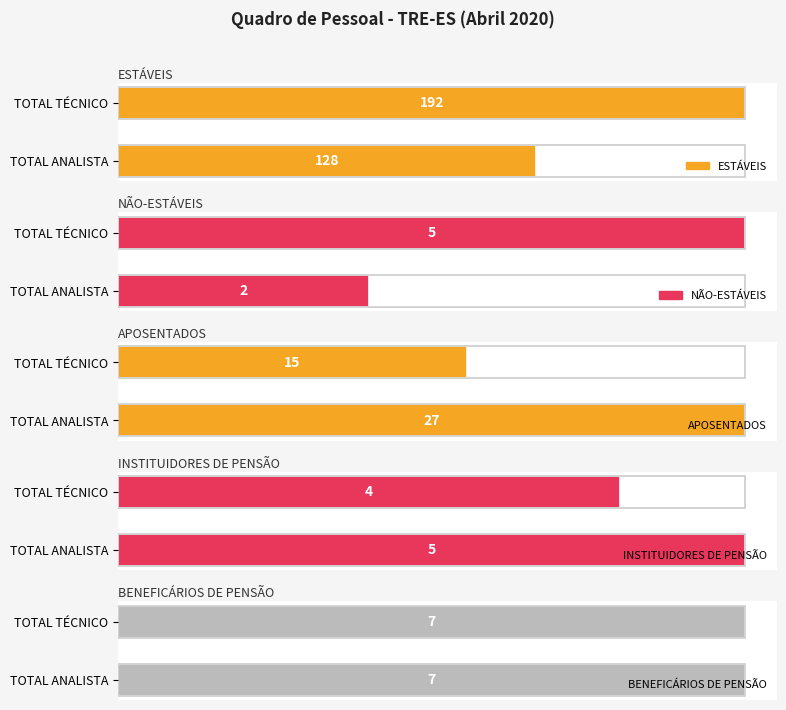

What is the difference between the ESTÁVEIS values at TOTAL ANALISTA and TOTAL TÉCNICO?

64